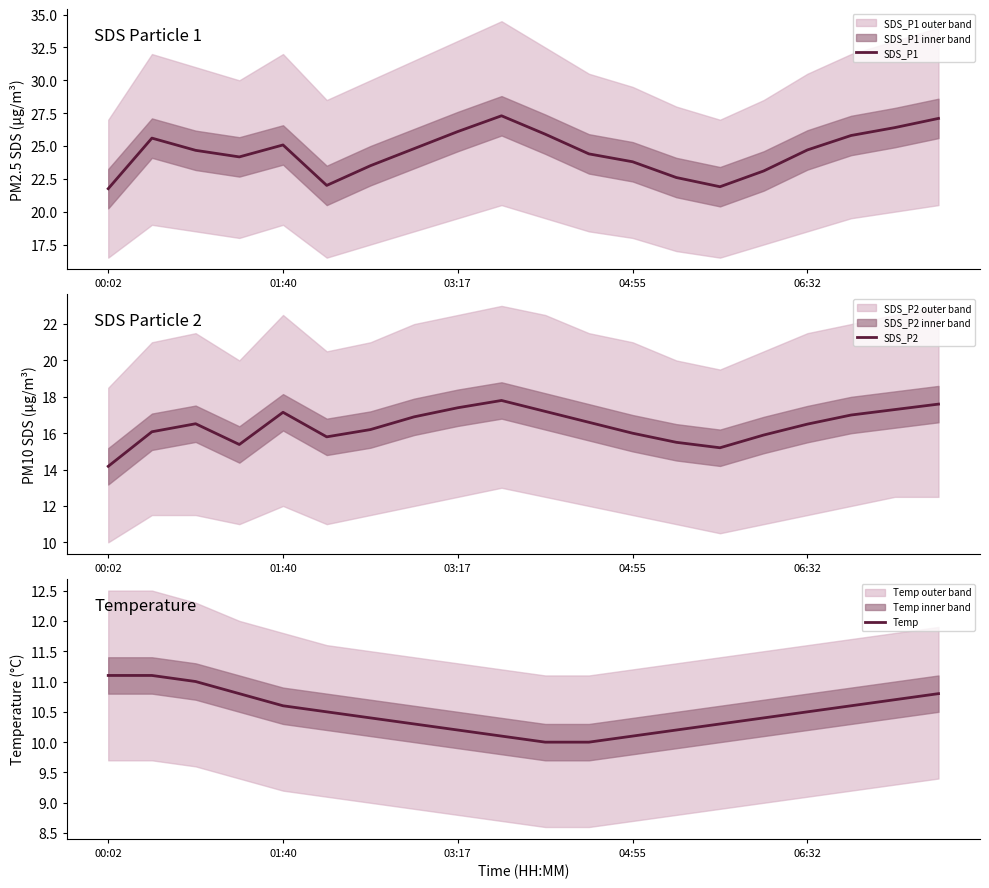

True or false: SDS_P2 and SDS_P1 cross at least once.

False